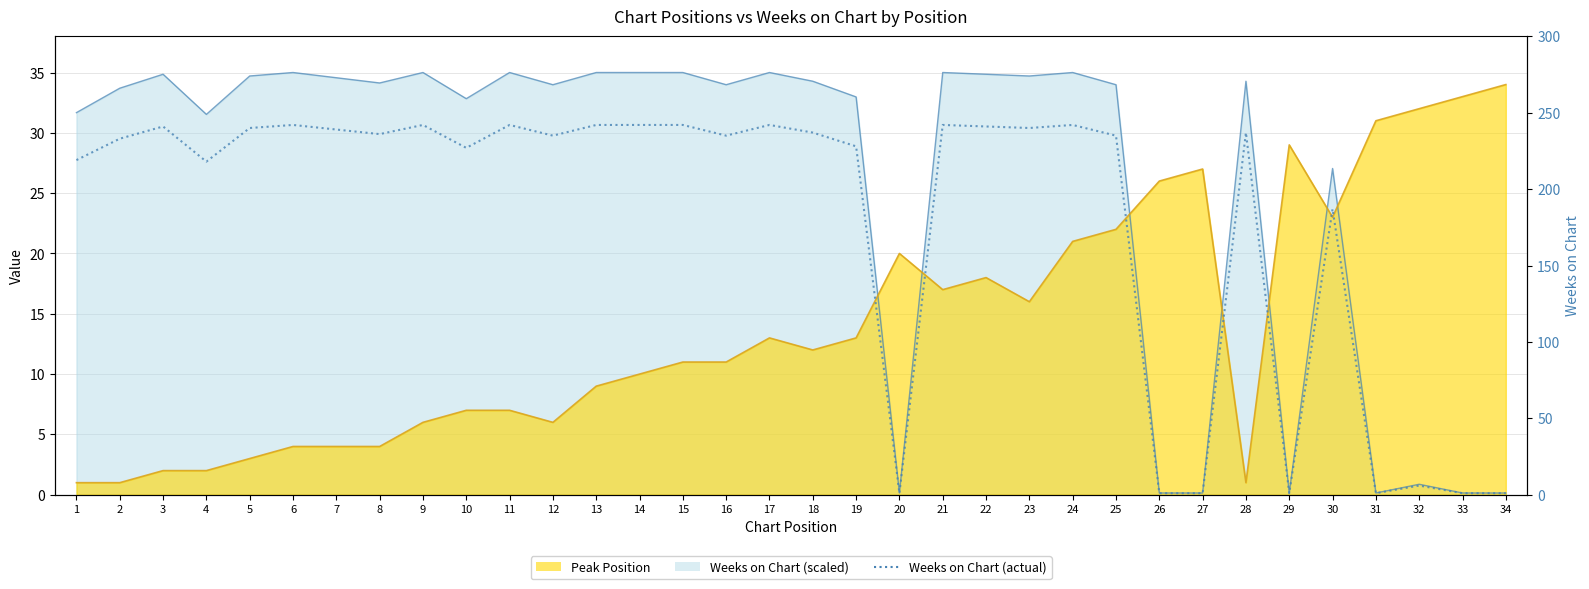

Reading left to right, what are all the values shown in this chart?

219	233	241	218	240	242	239	236	242	227	242	235	242	242	242	235	242	237	228	1	242	241	240	242	235	1	1	237	1	187	1	6	1	1